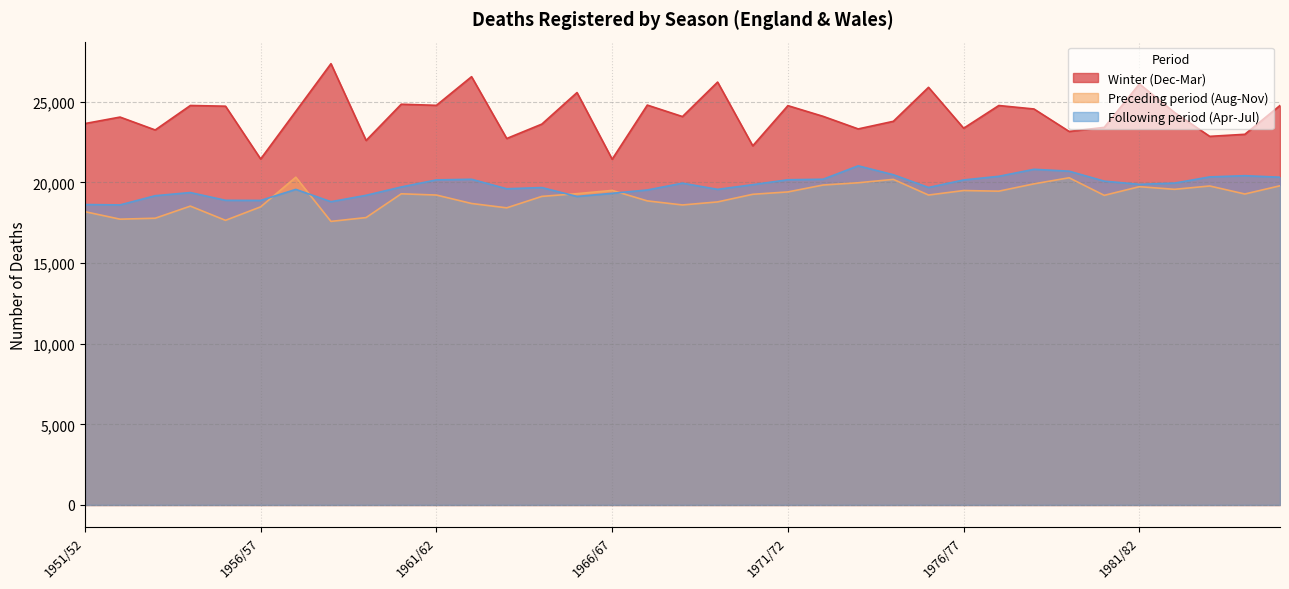

What is the sum of the Winter (Dec-Mar) values at 1979/80 and 1961/62?

47925